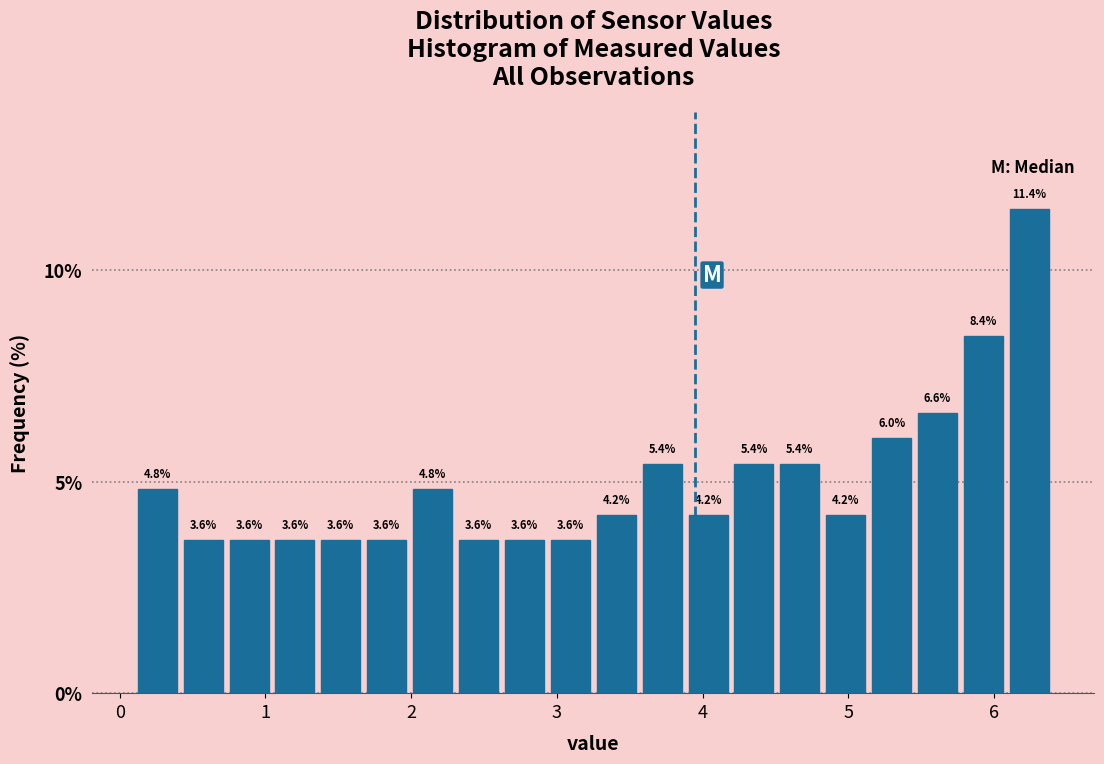

Around what value on the x-axis is the tallest bar? Give the approximate position of its centre, as read against the axis.

6.2